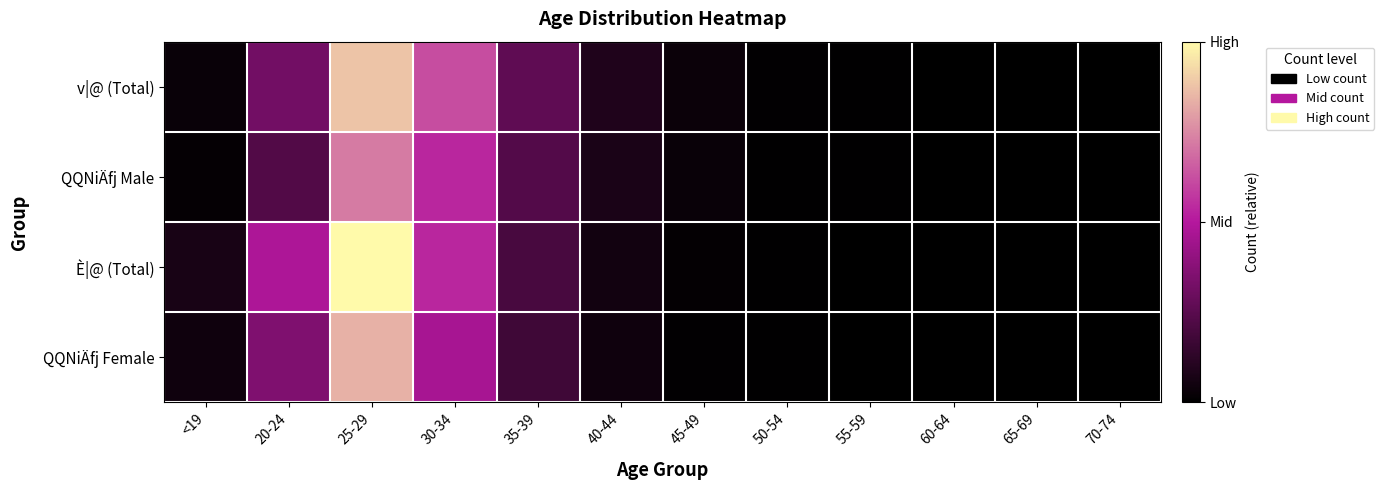

What is the total value across all series at 30-34?

2.1